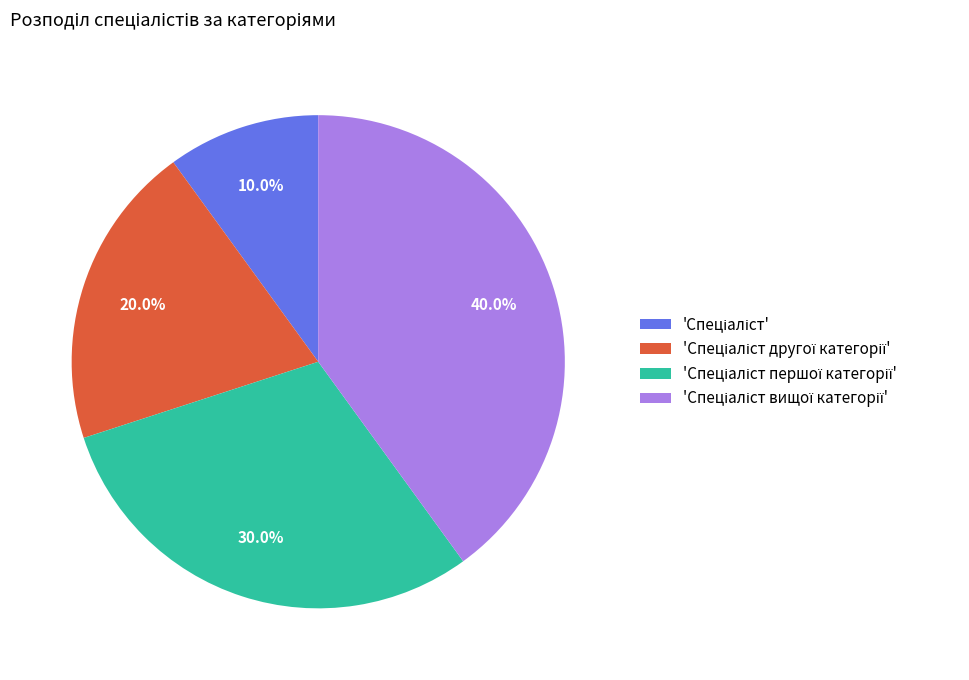

Is there any slice that represents more than half of the pie?

No